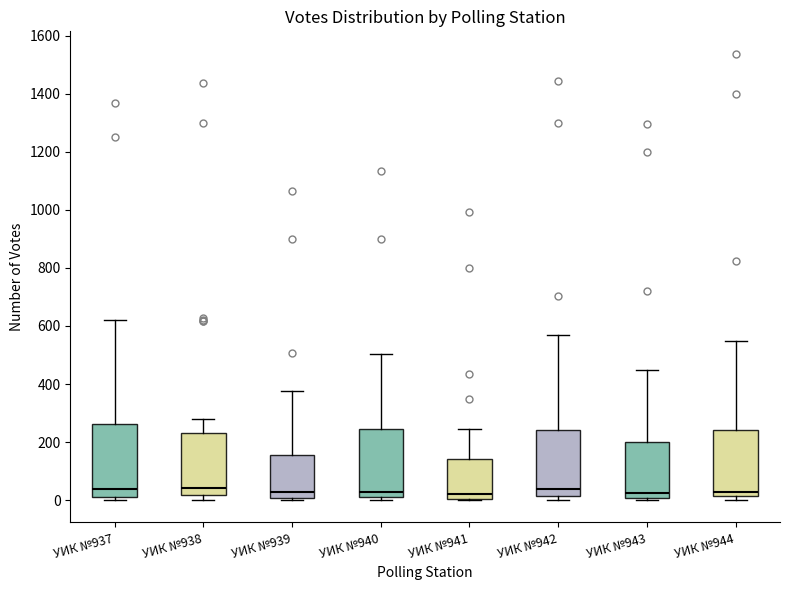

Reading left to right, transcribe this box plot: for each box, give where its median line is, the range the box spans, and where its two whiskers end, as read against the y-axis. The values are not printed on the chart, so give them approximately, as read against the axis.

УИК №937: median 40, box 20 to 260, whiskers 0 to 620
УИК №938: median 40, box 20 to 240, whiskers 0 to 280
УИК №939: median 20, box 0 to 160, whiskers 0 (just below the box's lower edge) to 380
УИК №940: median 20, box 0 to 240, whiskers 0 (just below the box's lower edge) to 500
УИК №941: median 20, box 0 to 140, whiskers 0 to 240
УИК №942: median 40, box 20 to 240, whiskers 0 to 560
УИК №943: median 20, box 0 to 200, whiskers 0 (just below the box's lower edge) to 440
УИК №944: median 20 (just above the box's lower edge), box 20 to 240, whiskers 0 to 540